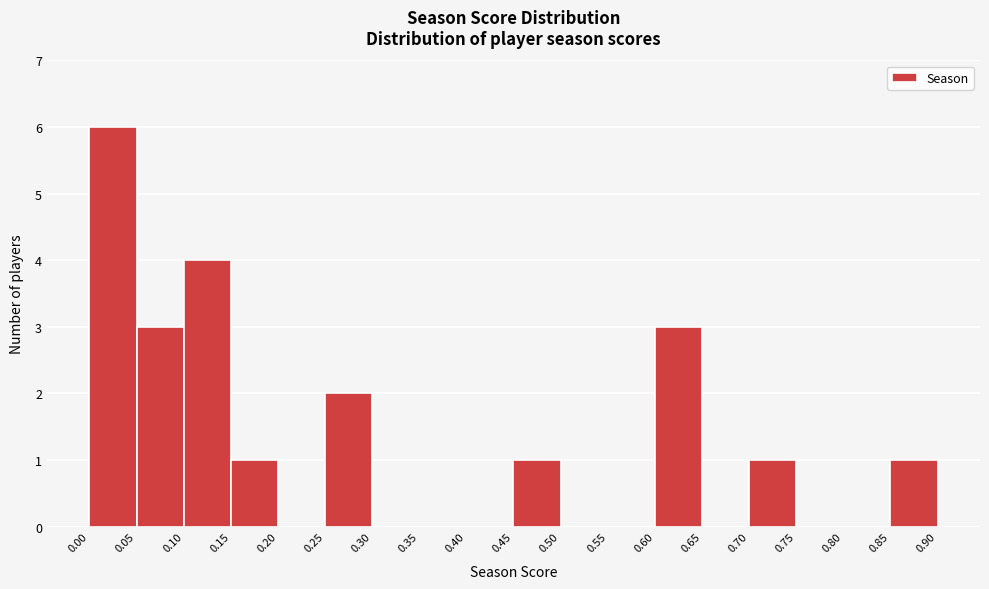

Reading left to right, transcribe this chart: for each bar, give the range it covers on the x-axis and its height. The values are not printed on the chart, so give them approximately, as read against the axis.

0.00 to 0.05: 6
0.05 to 0.10: 3
0.10 to 0.15: 4
0.15 to 0.20: 1
0.20 to 0.25: 0
0.25 to 0.30: 2
0.30 to 0.35: 0
0.35 to 0.40: 0
0.40 to 0.45: 0
0.45 to 0.50: 1
0.50 to 0.55: 0
0.55 to 0.60: 0
0.60 to 0.65: 3
0.65 to 0.70: 0
0.70 to 0.75: 1
0.75 to 0.80: 0
0.80 to 0.85: 0
0.85 to 0.90: 1